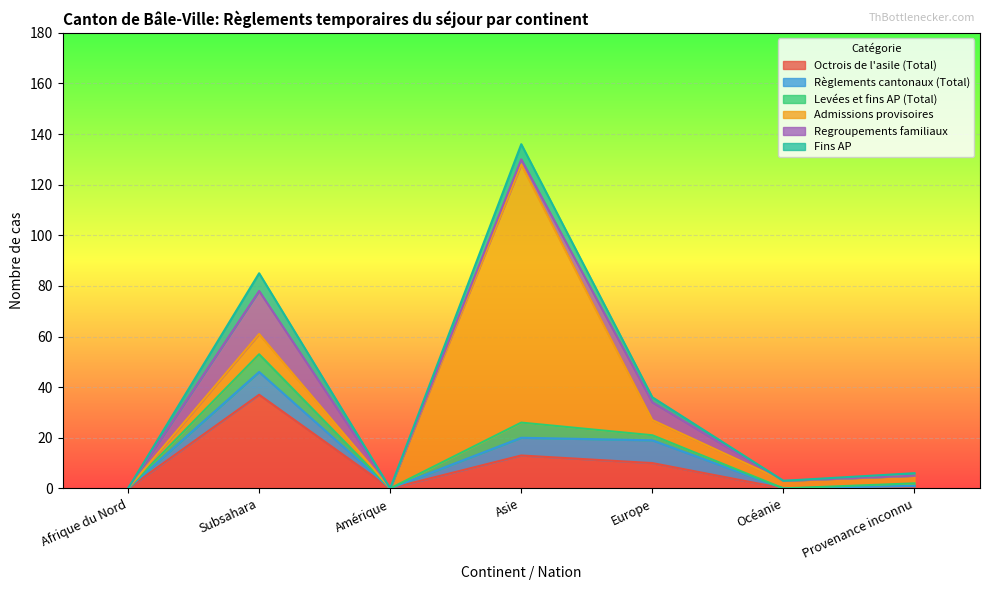

Count the Regroupements familiaux values in the range 0 to 7.

6